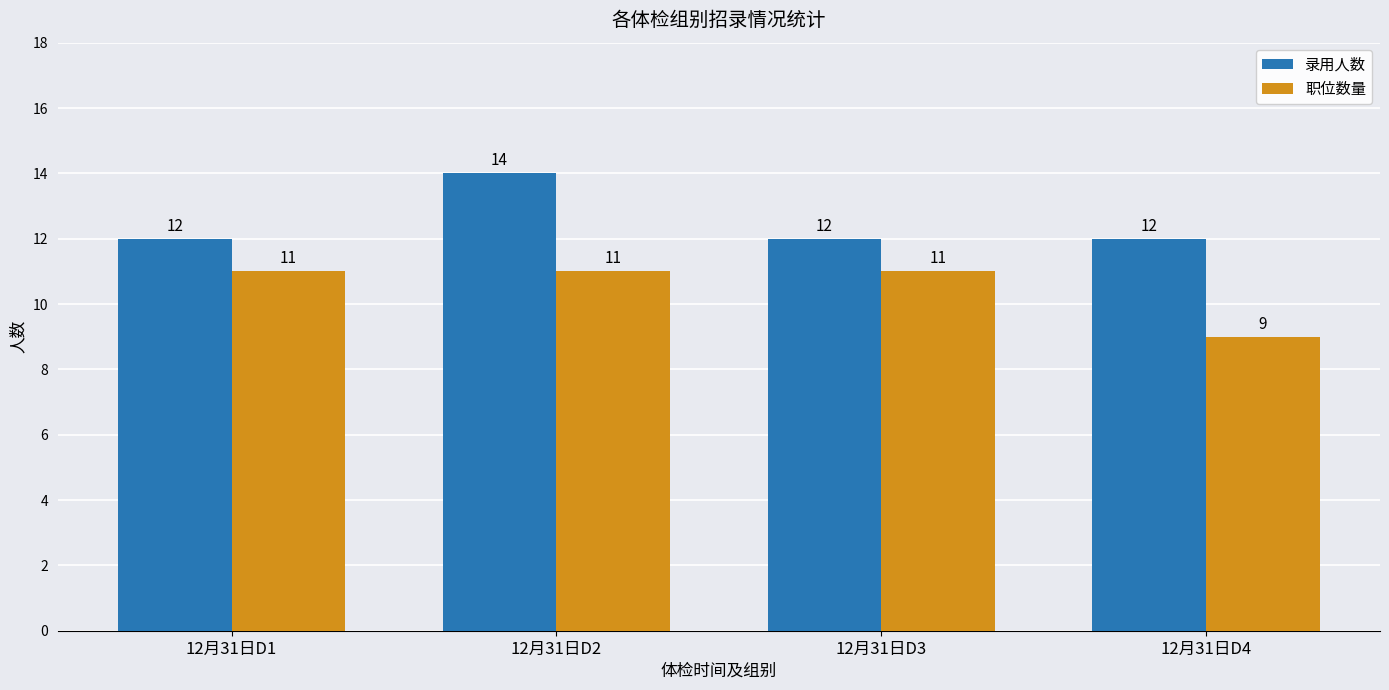

List the series in order of their peak value, lowest first.

职位数量, 录用人数